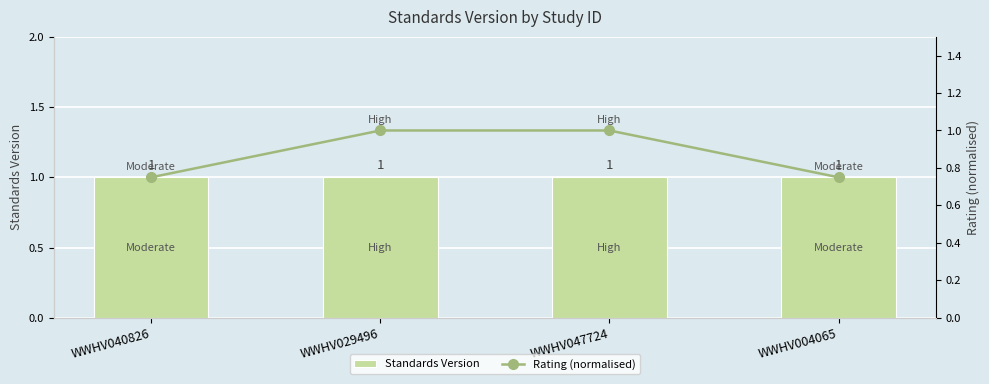

What is the value of the Rating (normalised) bar at the 3rd from the left?

1.0